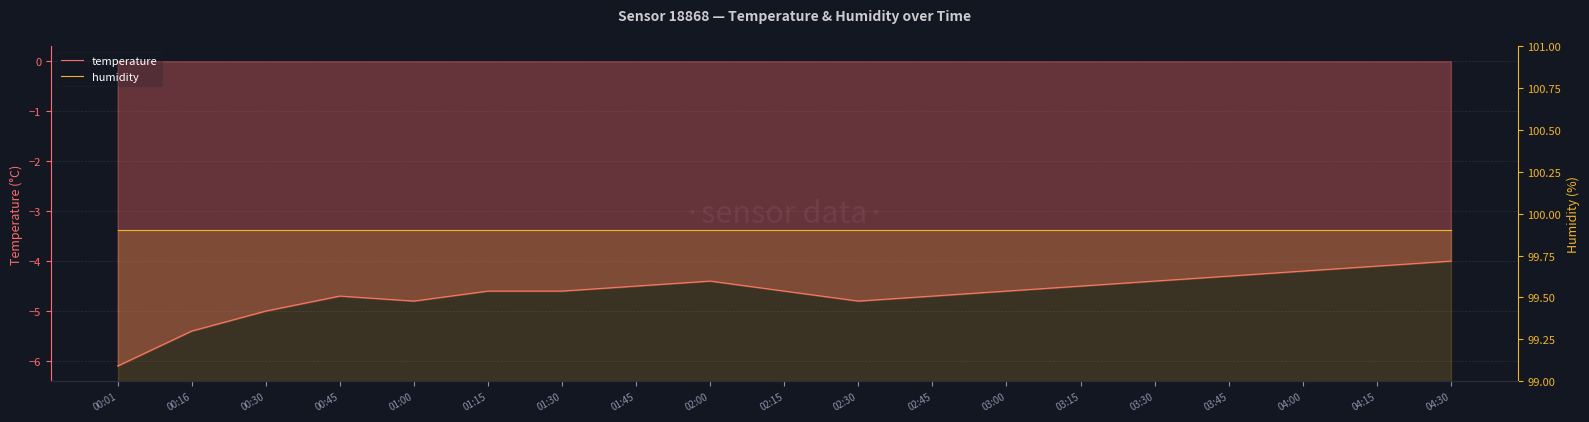

True or false: temperature and humidity intersect in this chart.

False